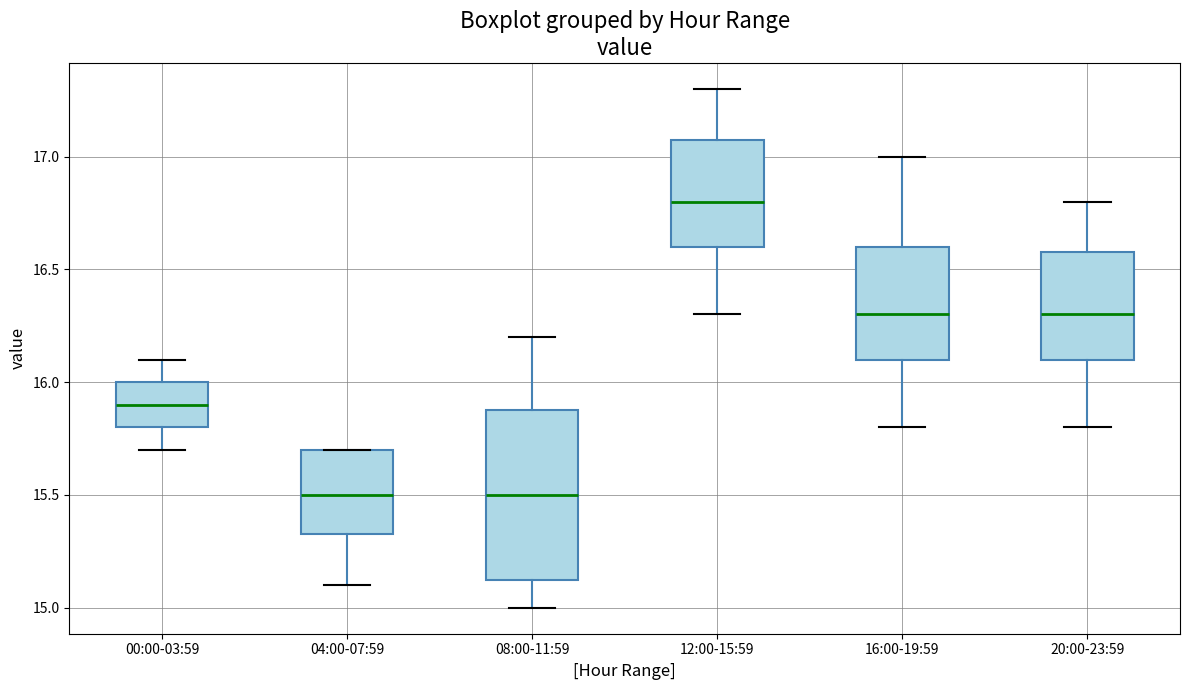

Reading left to right, read every box against the y-axis: the position of its median line, the range the box covers, and the ends of its whiskers. The values are not printed on the chart, so give them approximately, as read against the axis.

00:00-03:59: median 15.90, box 15.80 to 16.00, whiskers 15.70 to 16.10
04:00-07:59: median 15.50, box 15.35 to 15.70, whiskers 15.10 to 15.70
08:00-11:59: median 15.50, box 15.15 to 15.90, whiskers 15.00 to 16.20
12:00-15:59: median 16.80, box 16.60 to 17.10, whiskers 16.30 to 17.30
16:00-19:59: median 16.30, box 16.10 to 16.60, whiskers 15.80 to 17.00
20:00-23:59: median 16.30, box 16.10 to 16.60, whiskers 15.80 to 16.80